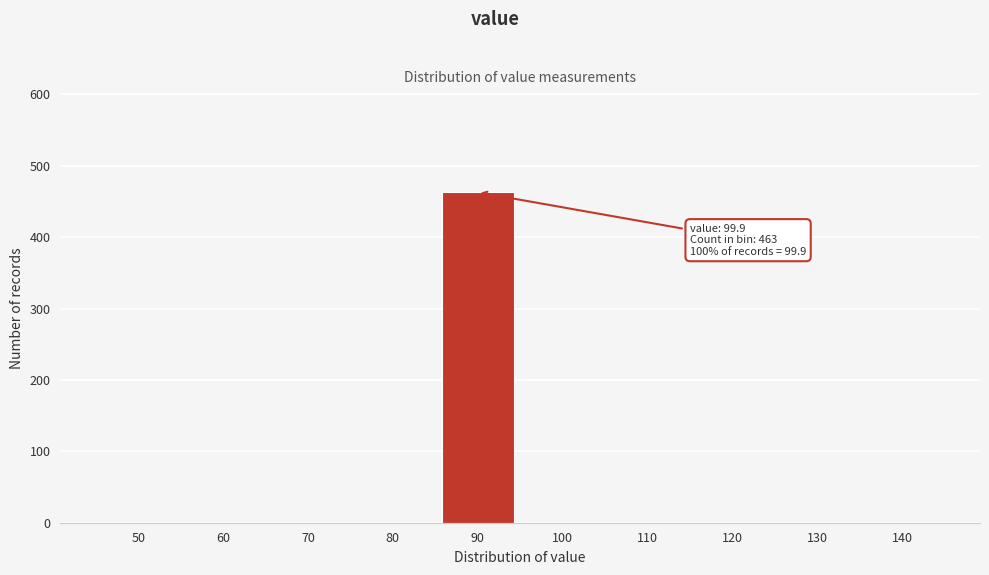

Reading left to right, extract all data points from this chart.

50=0	60=0	70=0	80=0	90=463	100=0	110=0	120=0	130=0	140=0